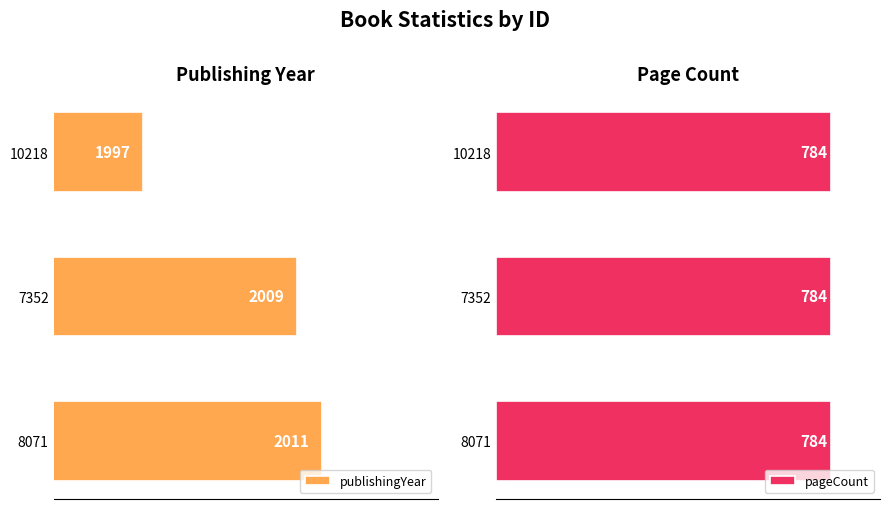

Rank the categories by publishingYear value from lowest to highest.

10218, 7352, 8071